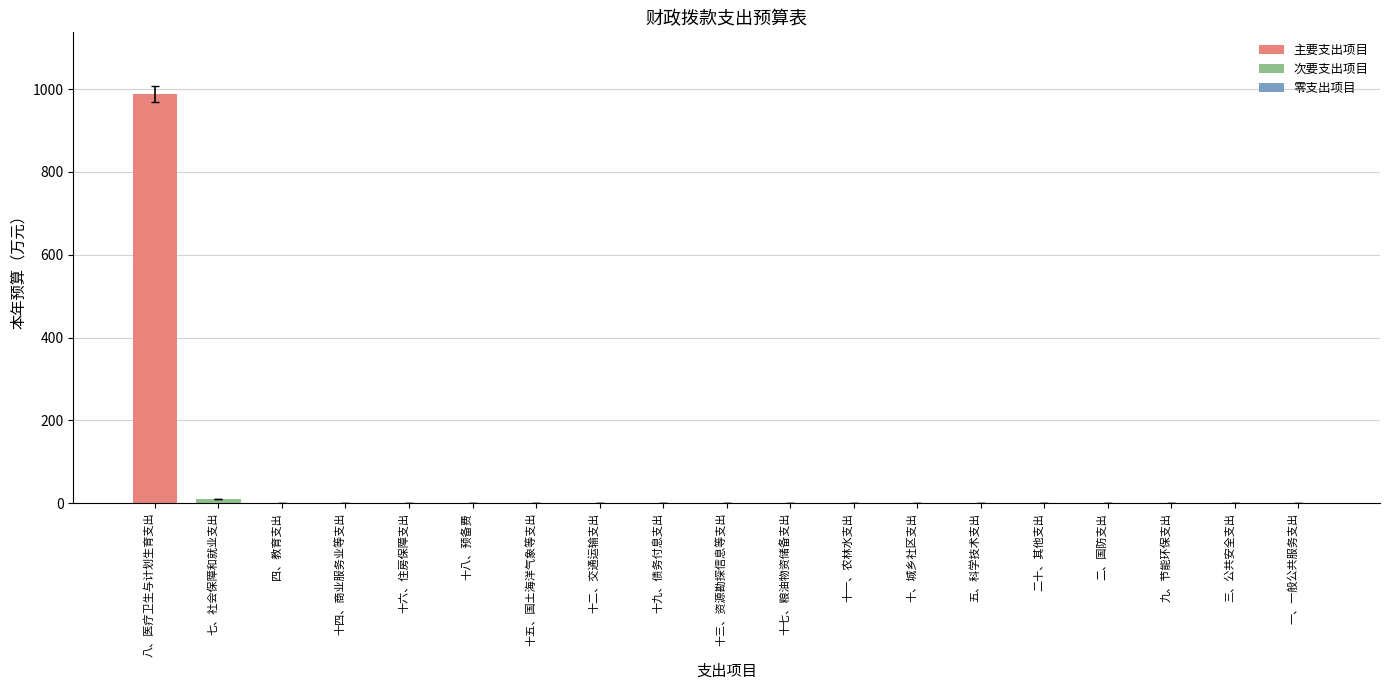

What is the greatest value displayed?

988.9